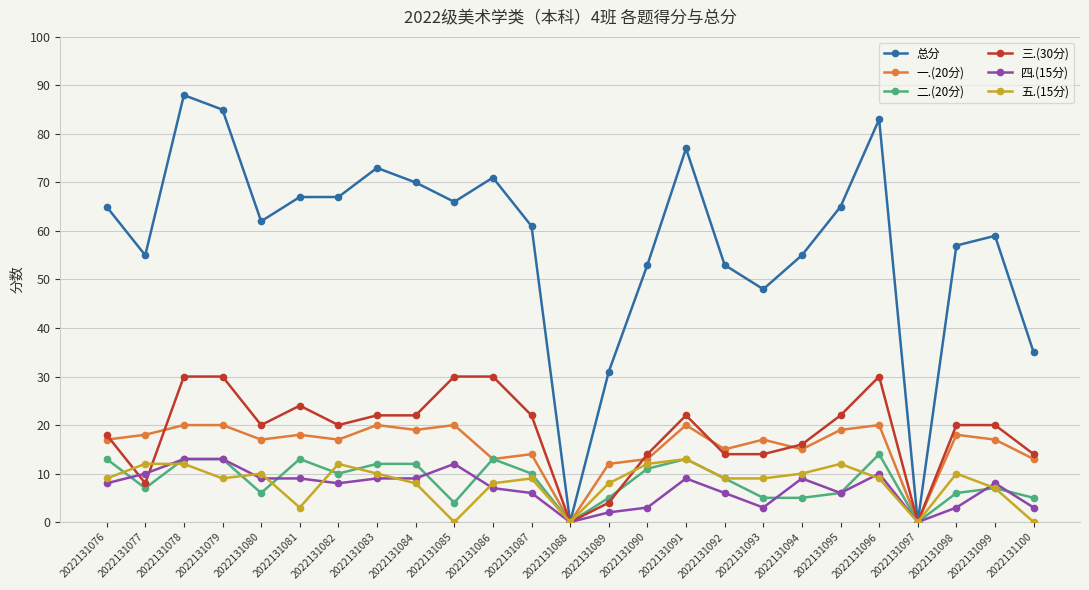

True or false: 一.(20分) has more than 1 interior local peaks.

True